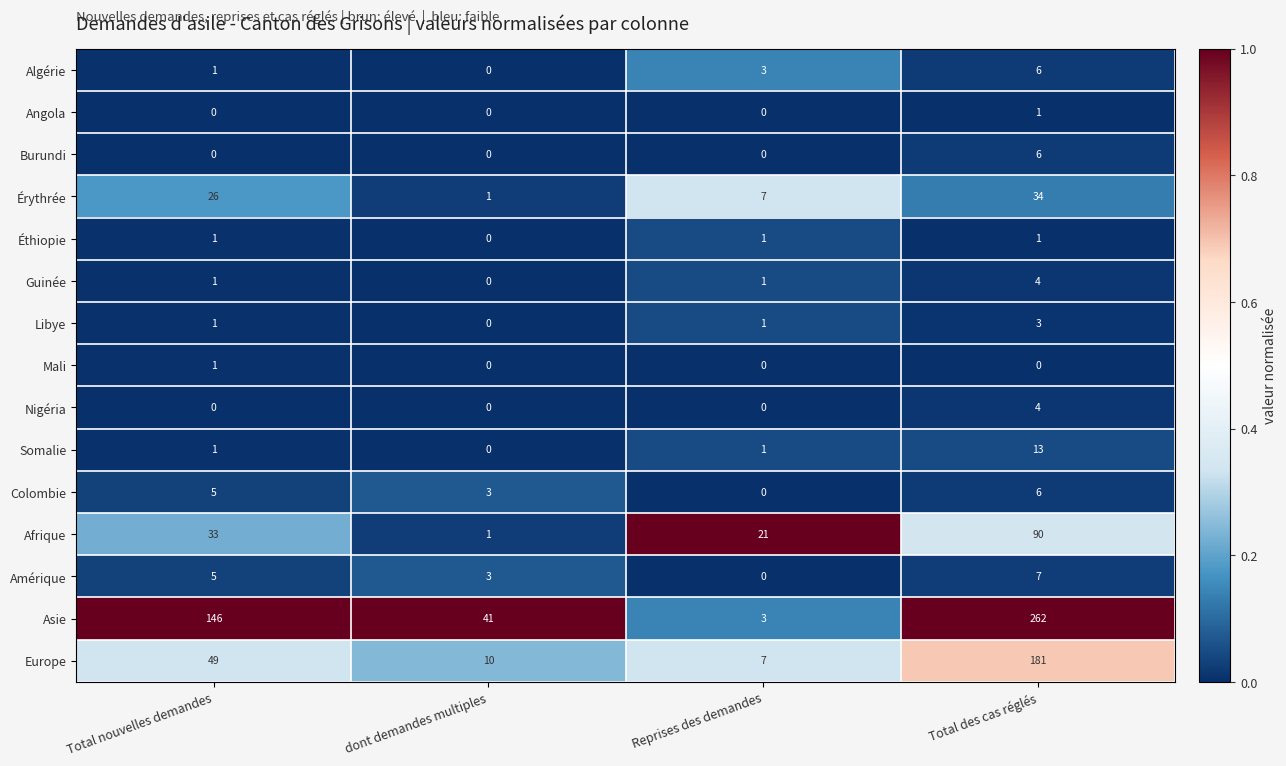

Count the Nigéria values in the range 0 to 4.

4